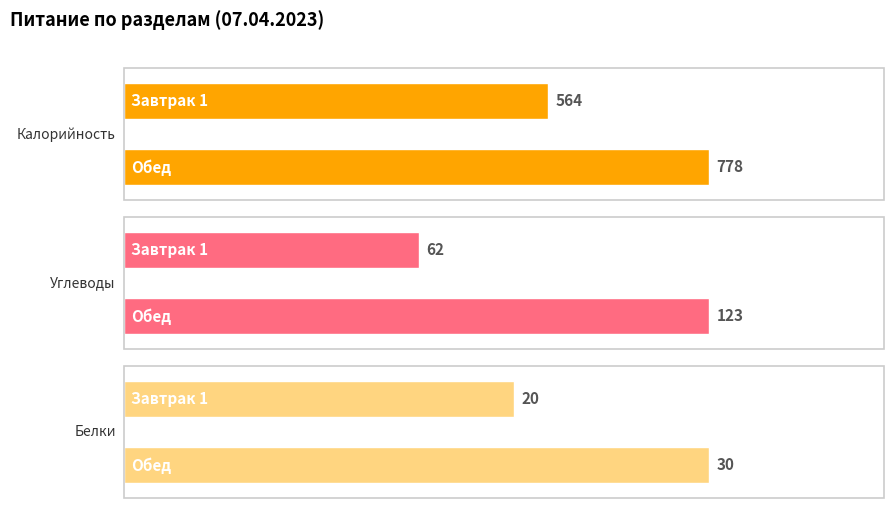

What are all the series names shown in the legend?

Калорийность, Углеводы, Белки